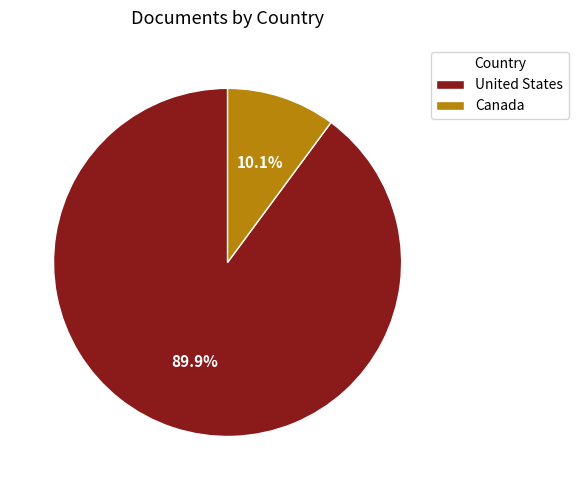

To the nearest percent, what percentage of the pie is Canada?

10%